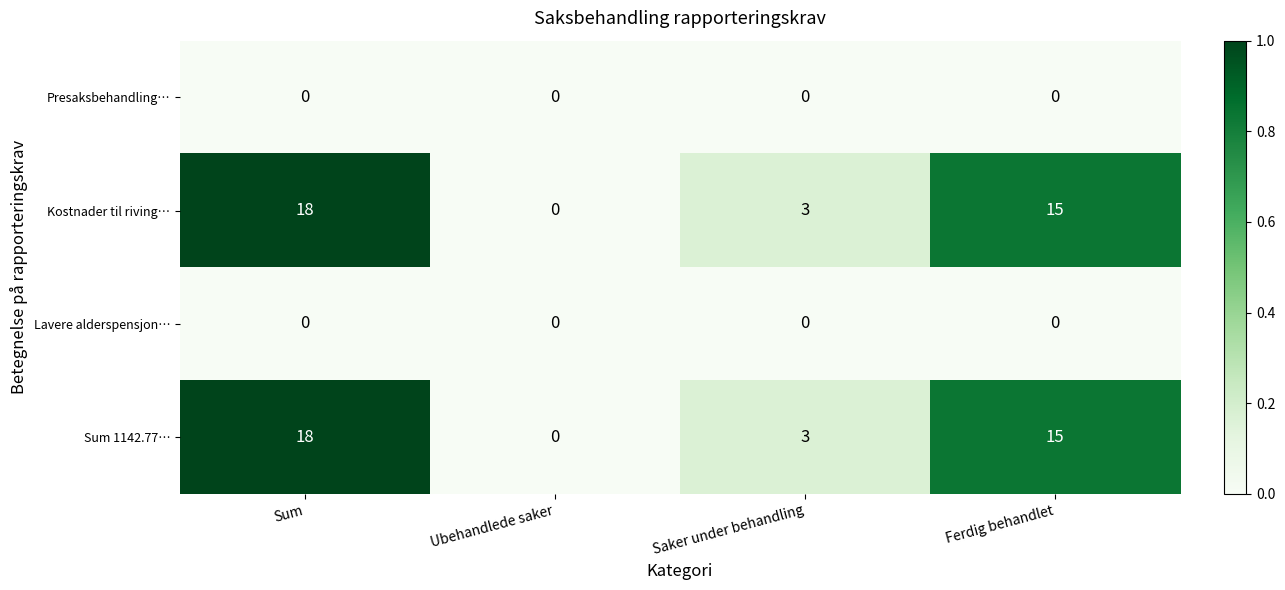

Read the Kostnader til riving… value at Ferdig behandlet, to the nearest 5.

15